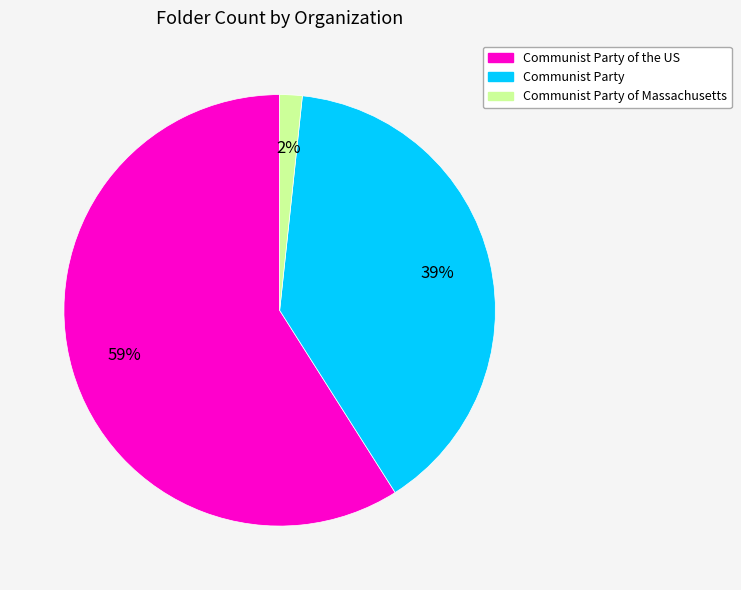

To the nearest percent, what is the difference between the largest and smallest slice percentages?

57%